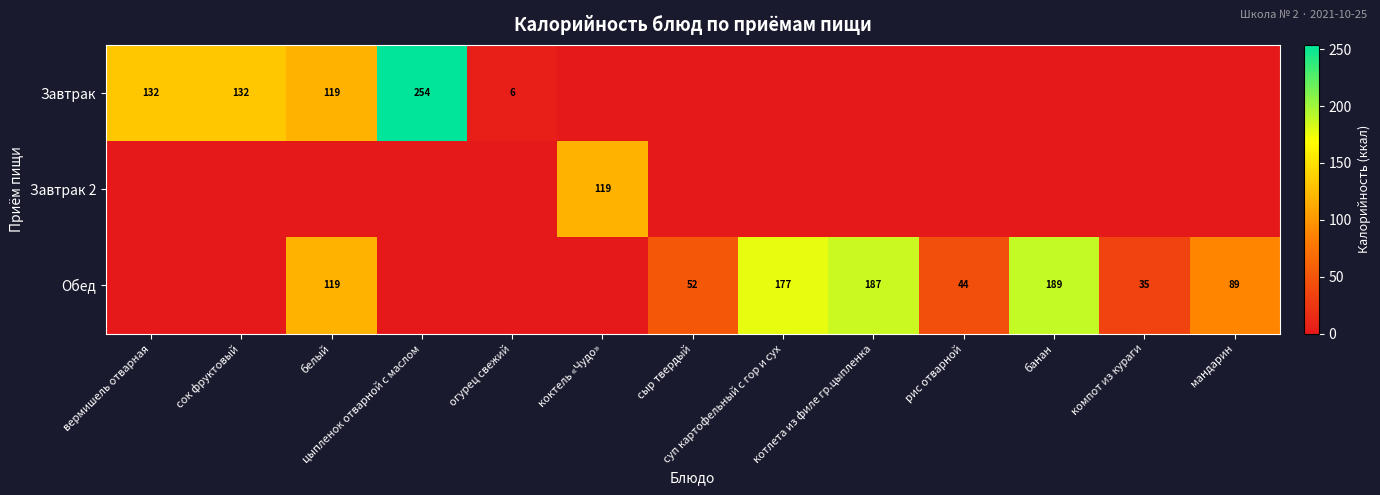

The Завтрак series shows 335 at цыпленок отварной с маслом. True or false?

False